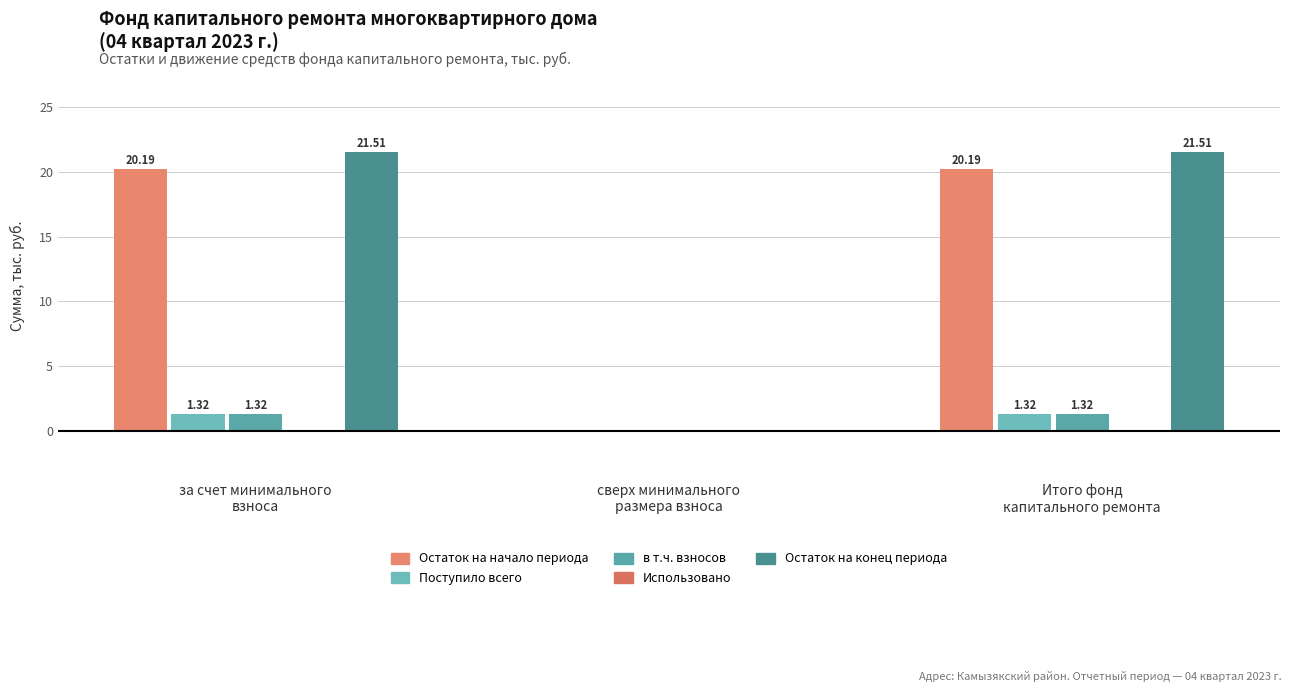

Are the bars horizontal?

No